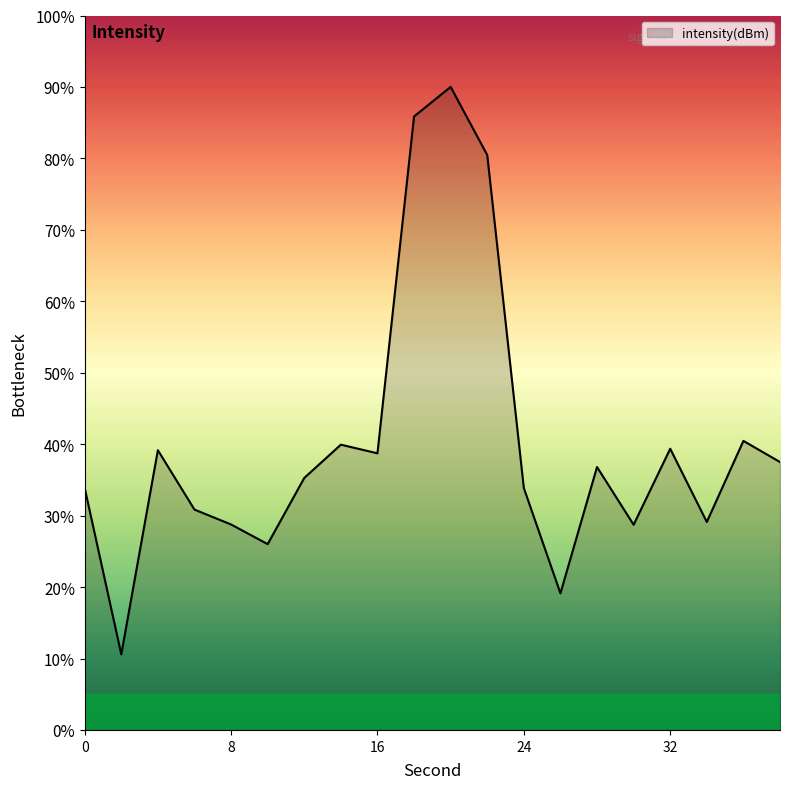

What is the smallest value displayed?

10.6